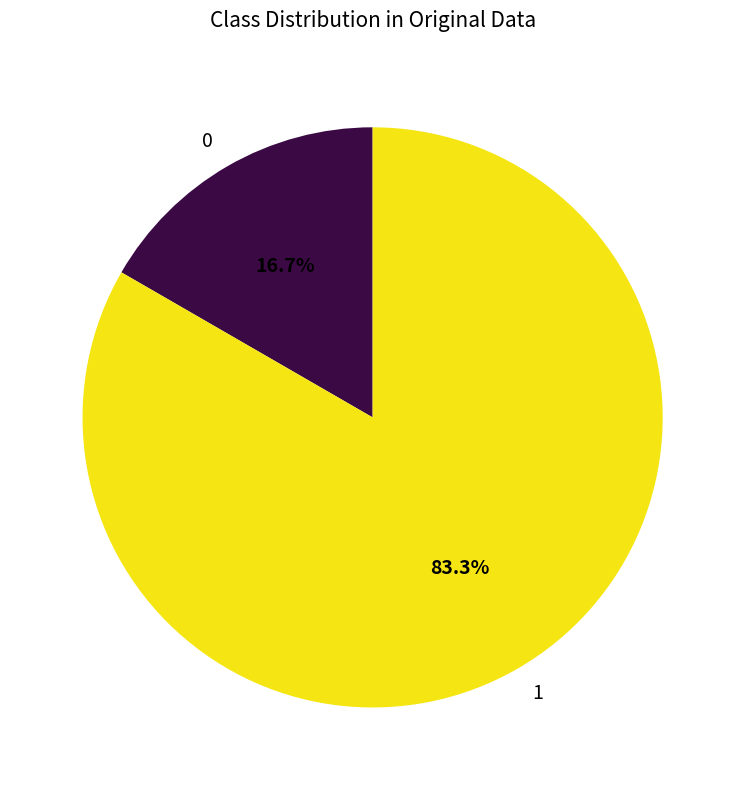

Which slice represents more than half of the pie?

1